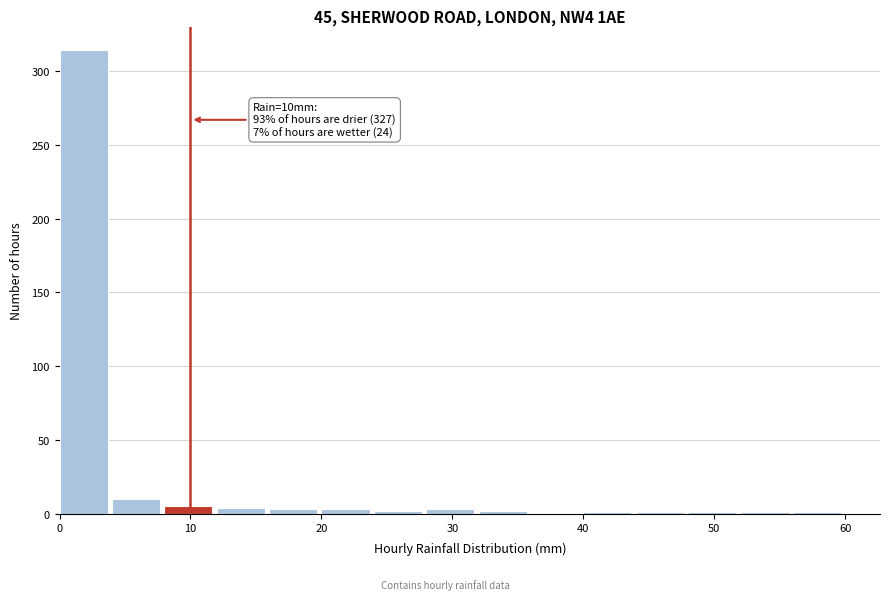

Over which range of the x-axis is the bar tallest?

0 to 4